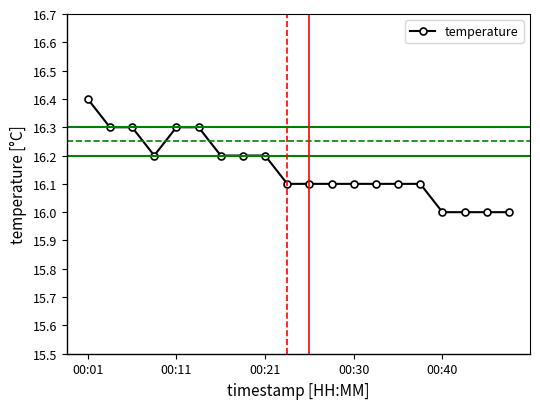

What is the value of the 3rd point from the left?

16.3